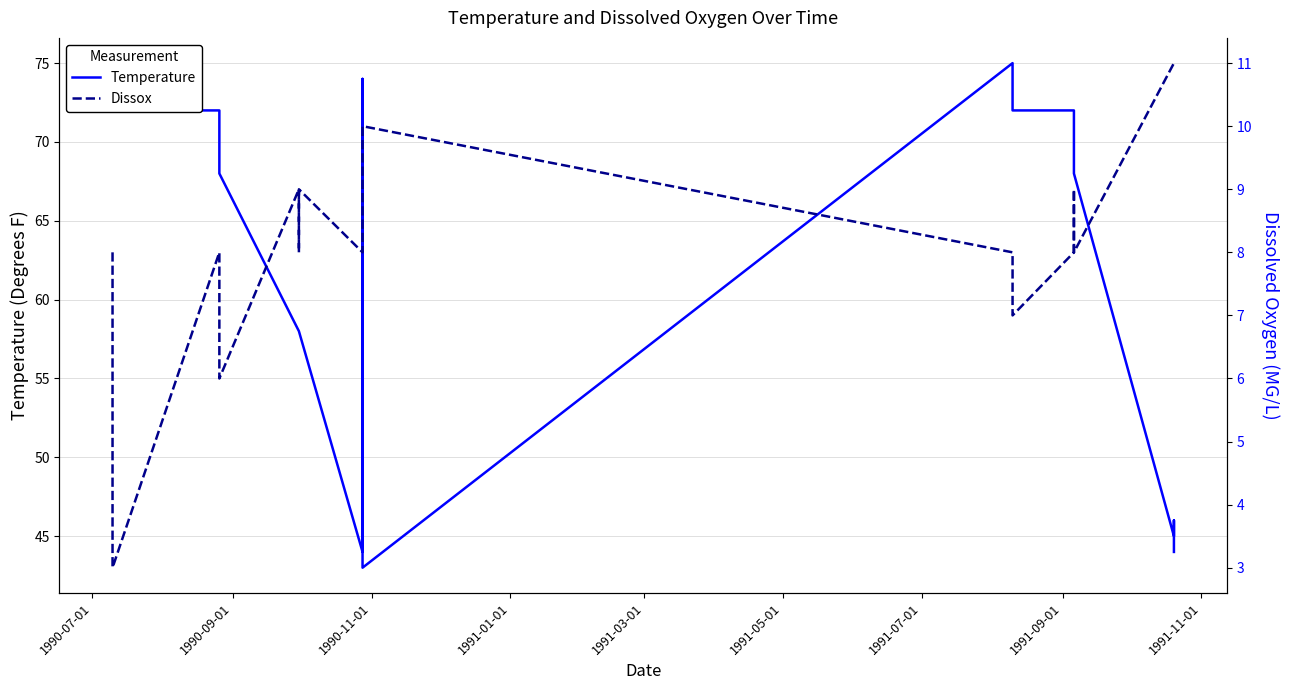

Reading left to right, extract all data points from this chart.

Temperature: 73	73	73	73	72	72	72	72	72	72	69	68	58	58	58	58	58	58	44	44	74	44	43	43	75	74	74	74	72	72	72	70	70	69	69	68	45	46	44	44
Dissox: 8	8	8	7	7	3	8	8	8	6	6	6	9	9	9	8	9	9	8	10	10	10	10	10	8	8	8	8	7	7	8	9	9	8	8	8	11	11	11	11